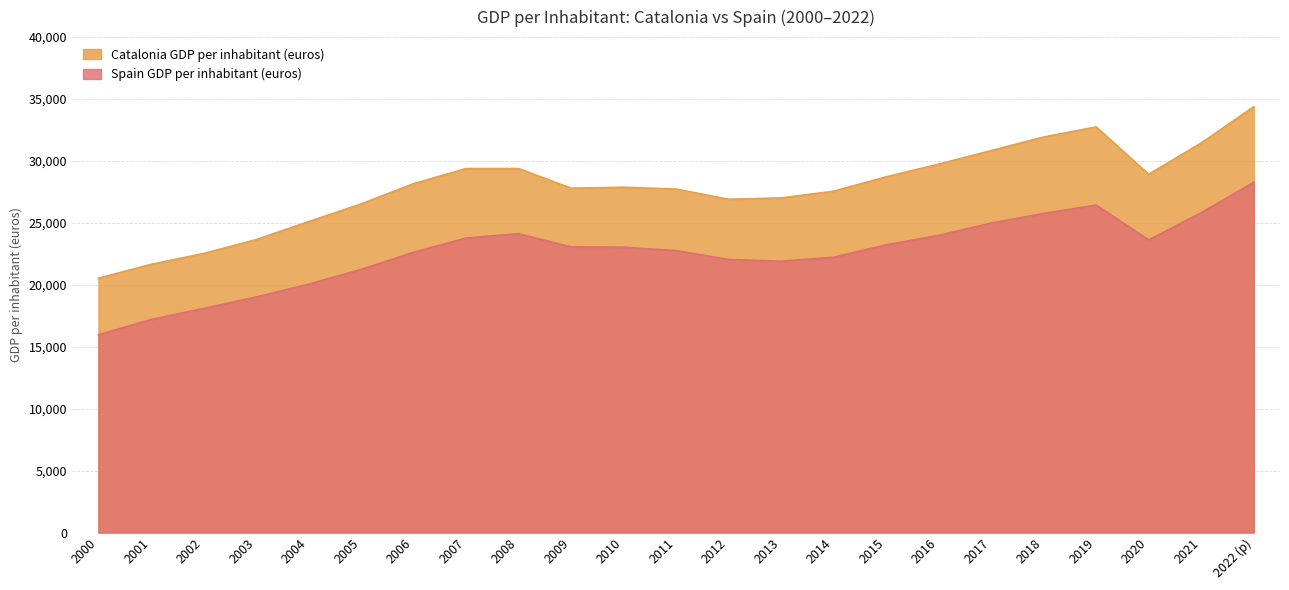

Reading left to right, list all the values displayed in this chart.

Catalonia GDP per inhabitant (euros): 2000=20535.4	2001=21650.0	2002=22527.9	2003=23644.8	2004=25100.5	2005=26525.9	2006=28165.5	2007=29386.5	2008=29387.7	2009=27800.0	2010=27879.5	2011=27731.1	2012=26908.6	2013=27016.3	2014=27560.8	2015=28717.2	2016=29747.0	2017=30838.1	2018=31933.8	2019=32749.0	2020=28923.5	2021=31455.5	2022 (p)=34381.0
Spain GDP per inhabitant (euros): 2000=15974.9	2001=17195.5	2002=18094.8	2003=19012.7	2004=20052.6	2005=21239.2	2006=22628.8	2007=23776.2	2008=24129.3	2009=23061.9	2010=23038.1	2011=22761.0	2012=22048.0	2013=21906.1	2014=22228.1	2015=23229.7	2016=23991.9	2017=24982.2	2018=25762.7	2019=26441.0	2020=23629.9	2021=25824.0	2022 (p)=28276.3